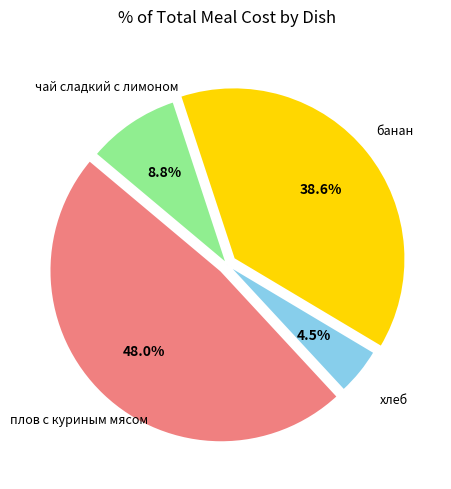

Is there any slice that represents more than half of the pie?

No